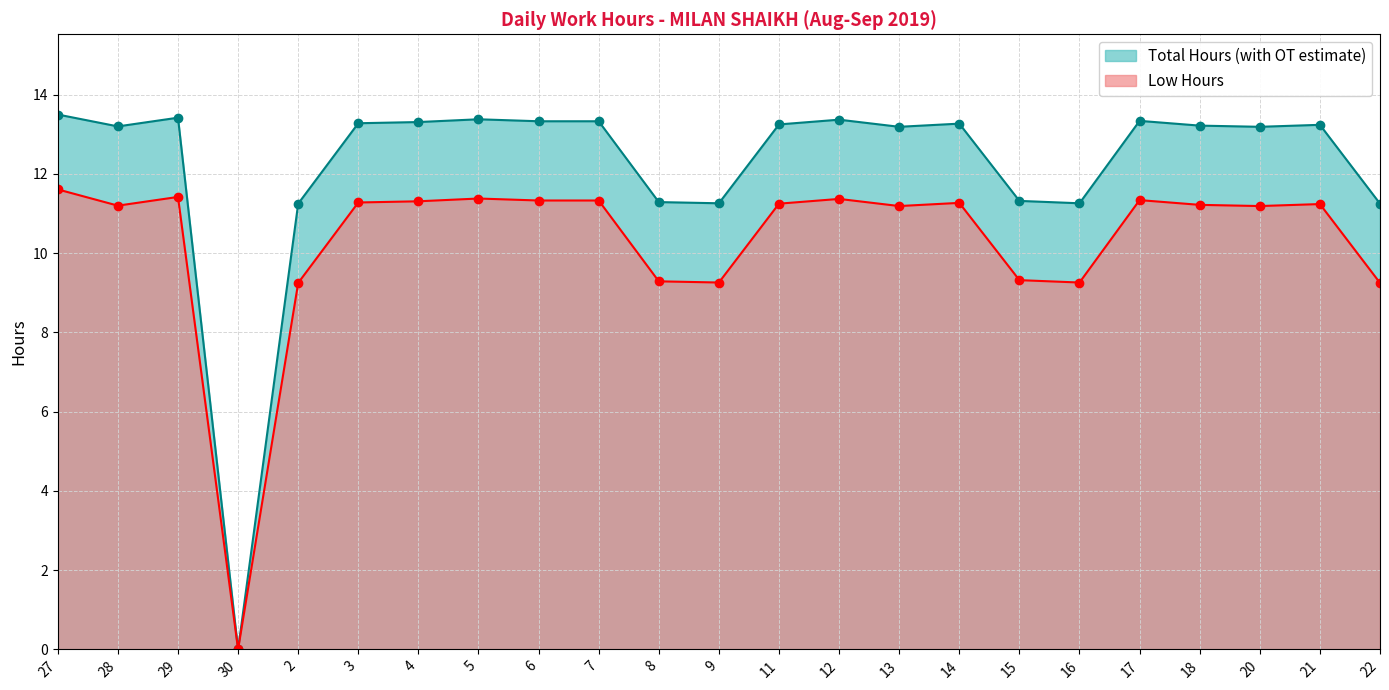

Reading left to right, transcribe all the data shown in this chart.

Low Hours: 11.6	11.2	11.4	0.0	9.2	11.3	11.3	11.4	11.3	11.3	9.3	9.3	11.2	11.4	11.2	11.3	9.3	9.3	11.3	11.2	11.2	11.2	9.2
Total Hours (with OT estimate): 13.5	13.2	13.4	0.0	11.2	13.3	13.3	13.4	13.3	13.3	11.3	11.3	13.2	13.4	13.2	13.3	11.3	11.3	13.3	13.2	13.2	13.2	11.2